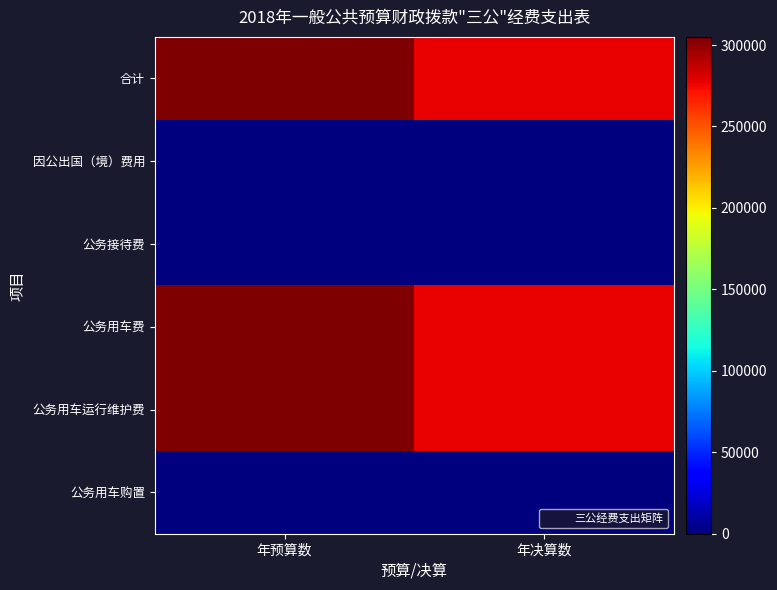

What is the maximum value shown in the chart?

305000.0